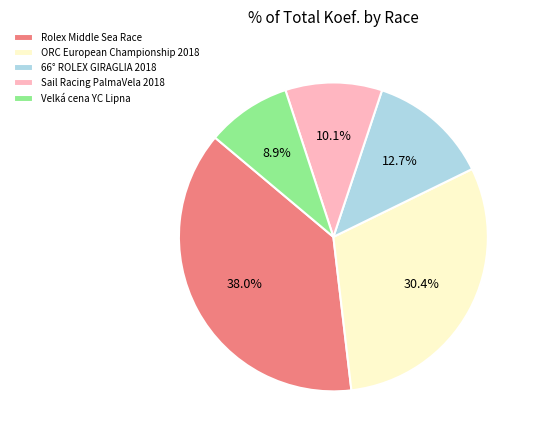

Does Velká cena YC Lipna represent more than half of the total?

No